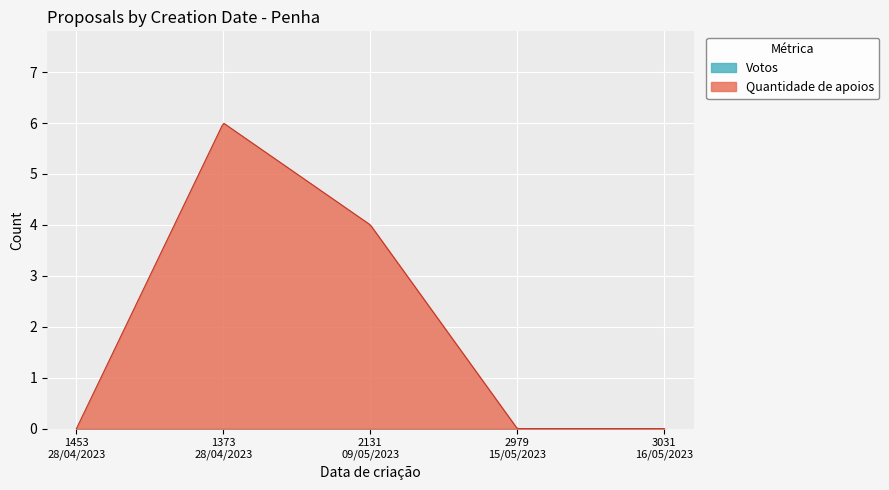

How many lines are shown in the chart?

2